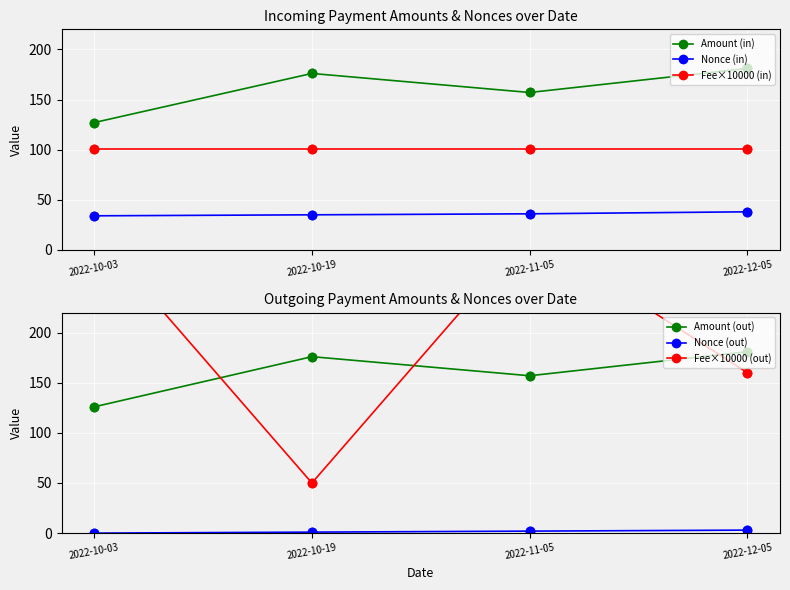

Which label corresponds to the largest value in the chart?

2022-10-03